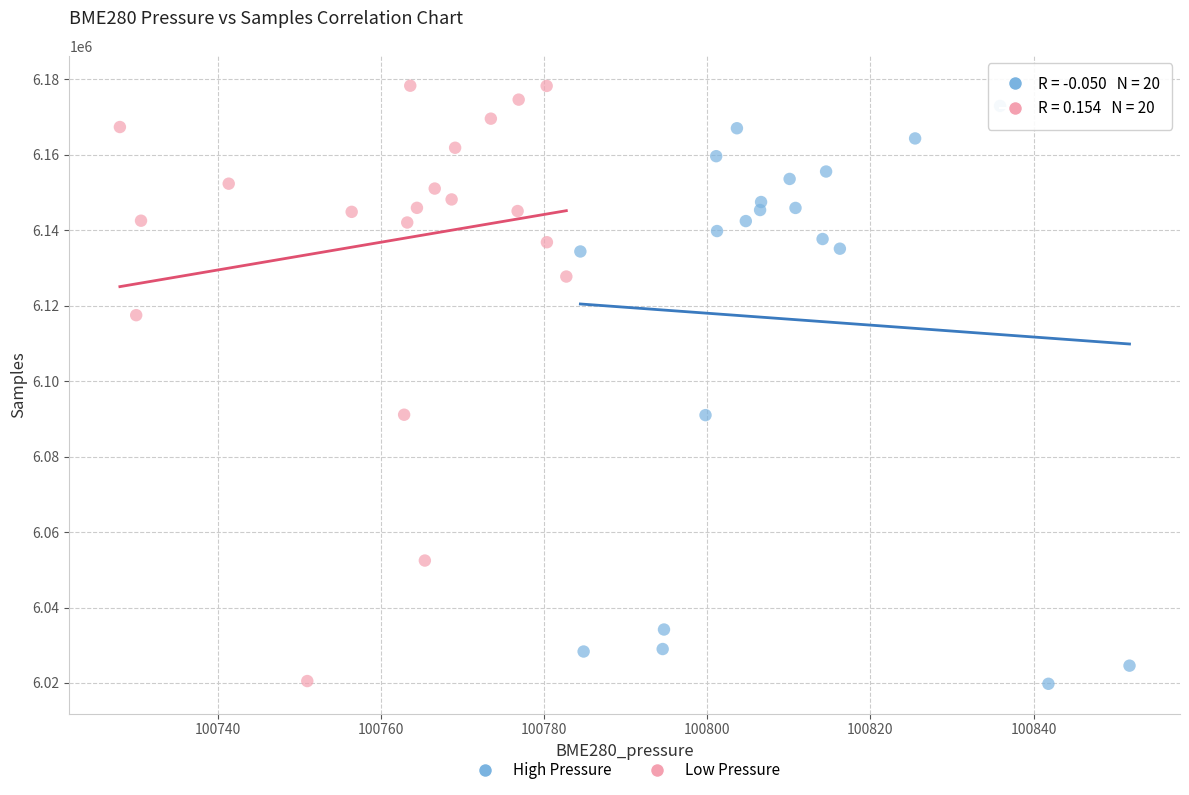

What are all the series names shown in the legend?

High Pressure, Low Pressure